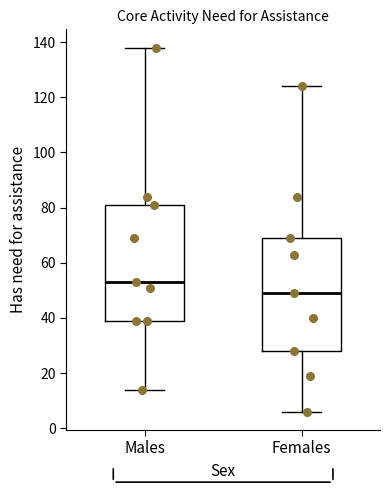

Reading left to right, transcribe this box plot: for each box, give where its median line is, the range the box spans, and where its two whiskers end, as read against the y-axis. The values are not printed on the chart, so give them approximately, as read against the axis.

Males: median 54, box 40 to 82, whiskers 14 to 138
Females: median 50, box 28 to 70, whiskers 6 to 124